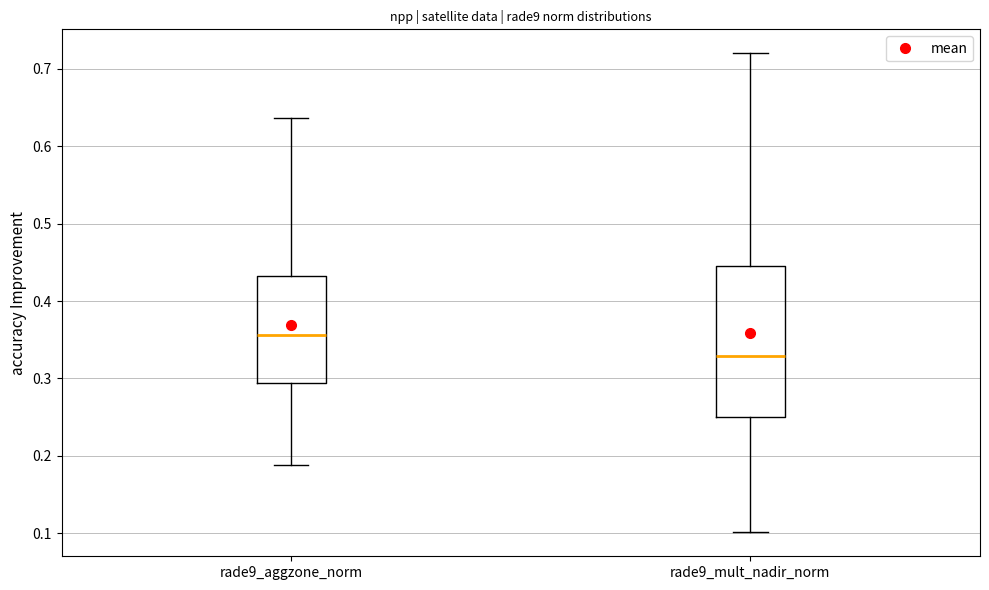

Where does the lower whisker of the box for rade9_aggzone_norm end on the y-axis? The values are not printed on the chart, so give them approximately, as read against the axis.

0.19